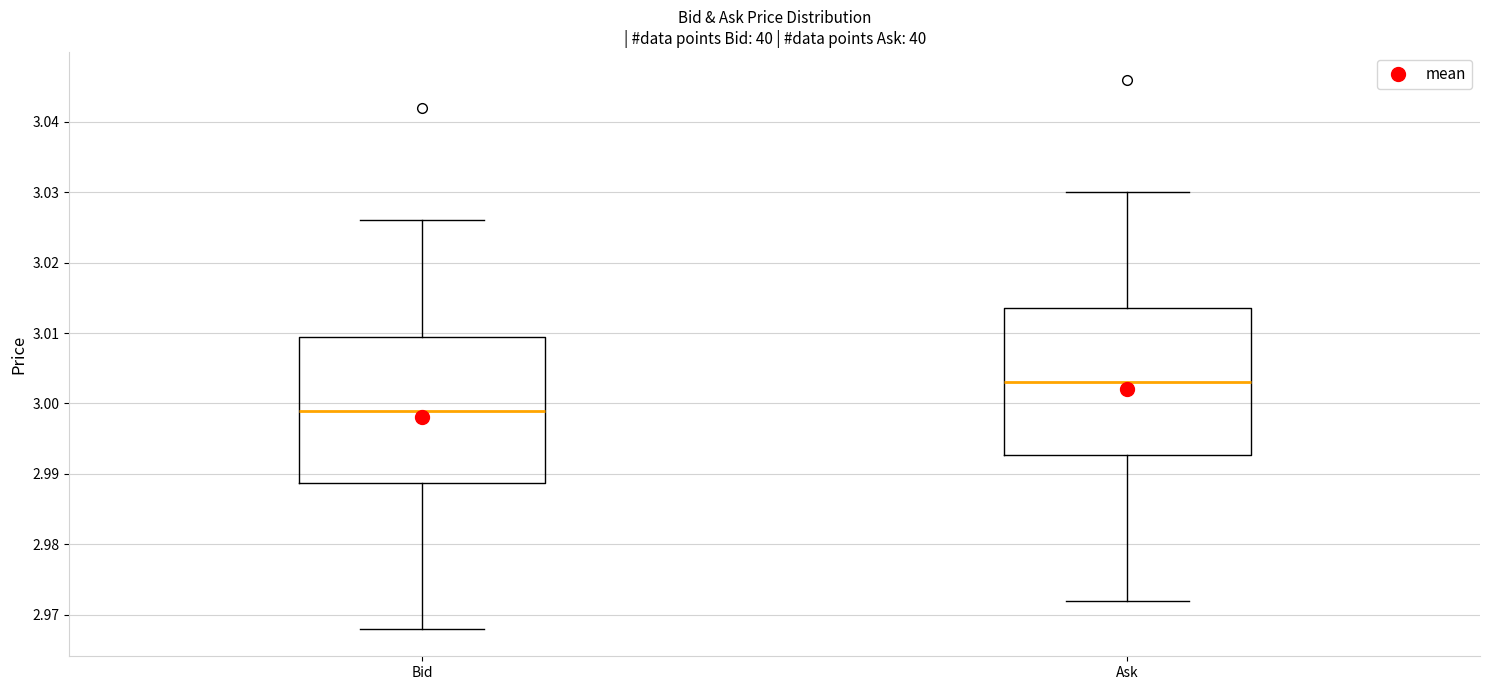

Which box's median line is the lowest?

Bid